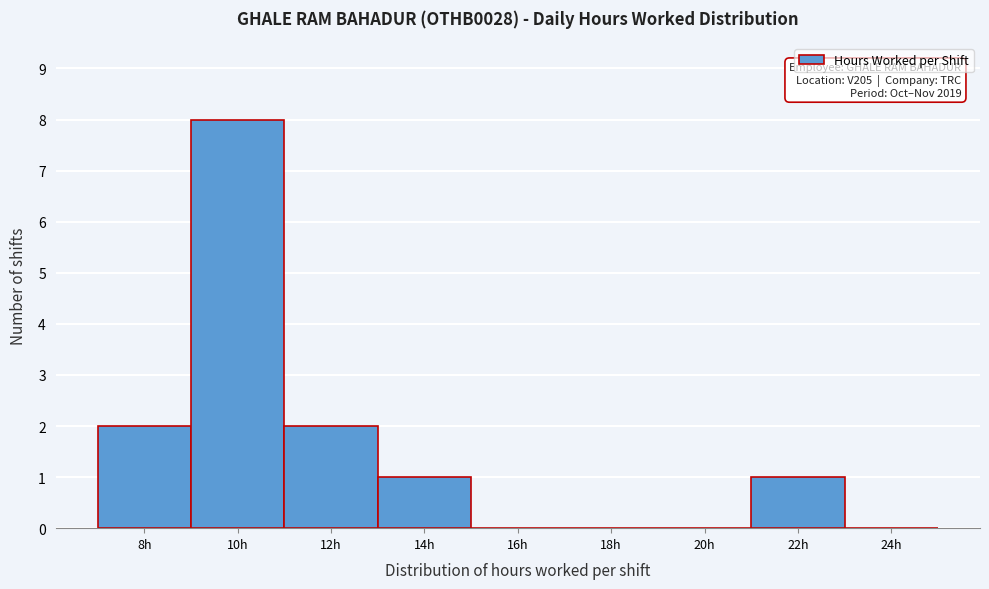

Reading left to right, list all the values displayed in this chart.

8h=2	10h=8	12h=2	14h=1	16h=0	18h=0	20h=0	22h=1	24h=0